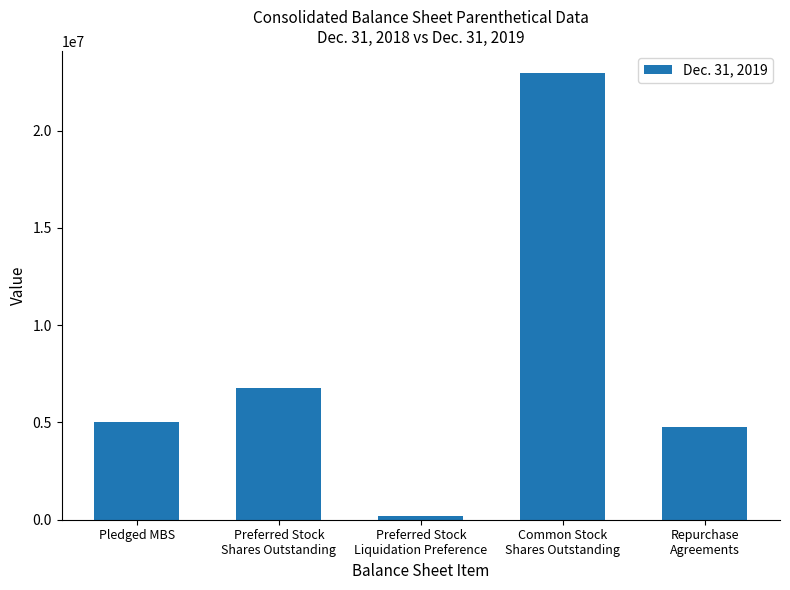

What is the difference between the maximum and minimum values?

22776285